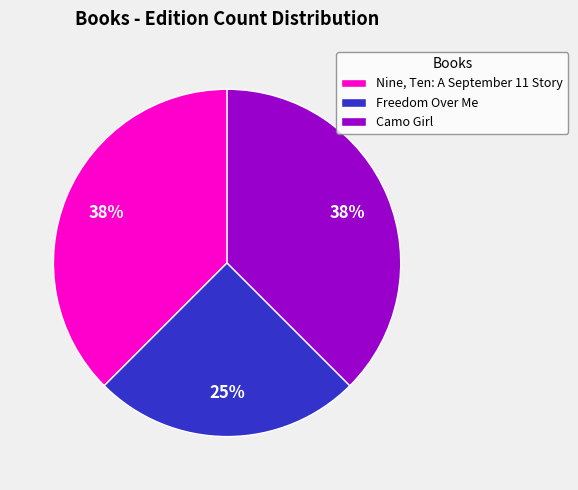

Is the sum of Freedom Over Me and Nine, Ten: A September 11 Story greater than half?

Yes